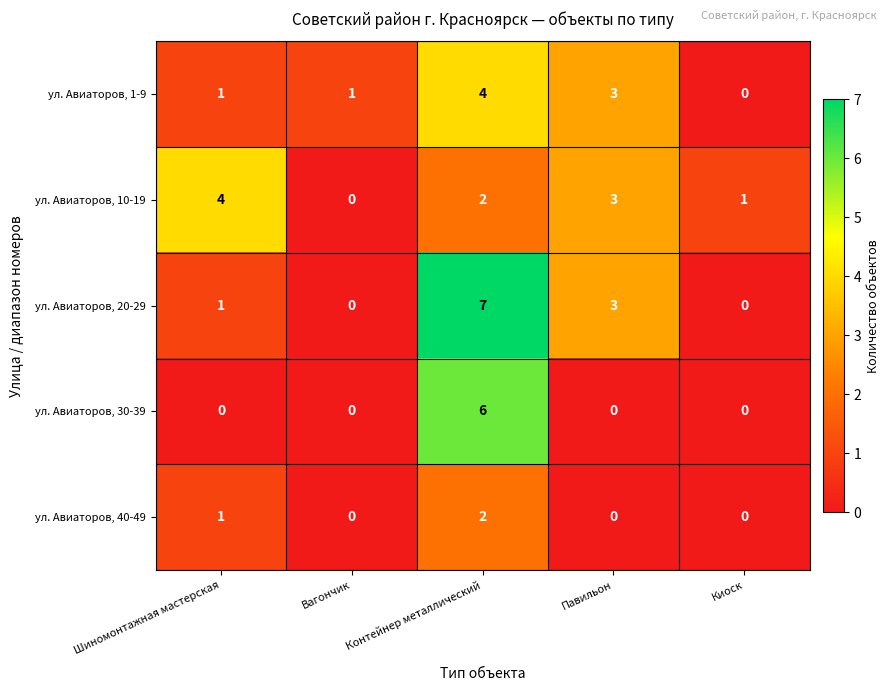

Is it true that ул. Авиаторов, 1-9 equals 2 at Контейнер металлический?

False